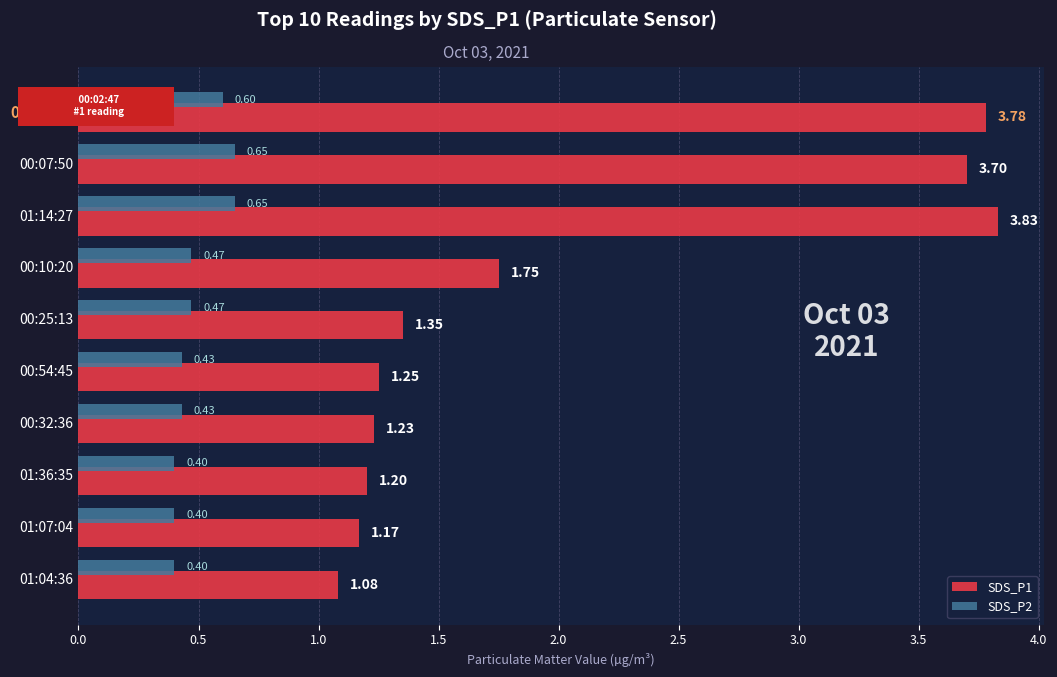

Which series has the largest total across all categories?

SDS_P1